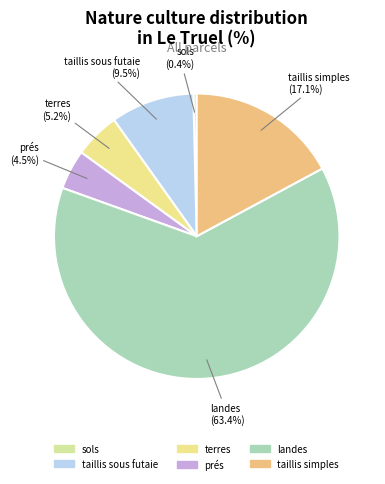

How many segments does this pie chart have?

6